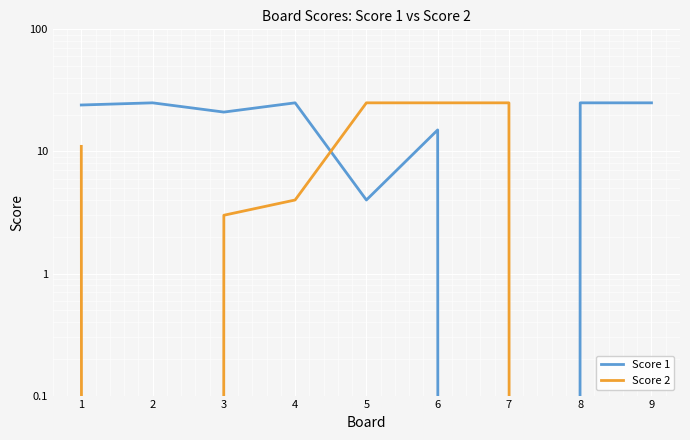

Which category has the lowest value across all series?

7